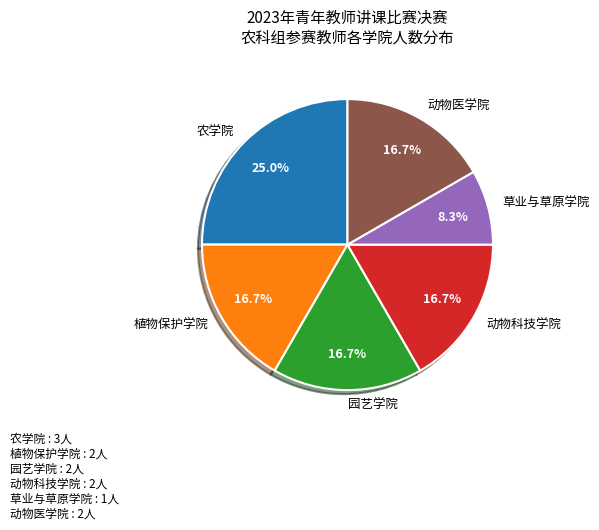

Approximately how many times larger is the value at 农学院 compared to 园艺学院?

1.5